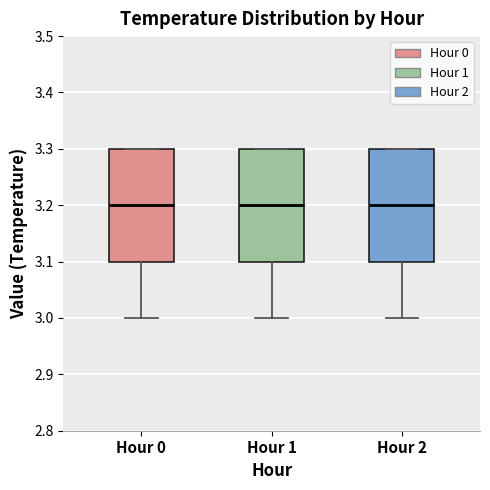

Reading left to right, transcribe this box plot: for each box, give where its median line is, the range the box spans, and where its two whiskers end, as read against the y-axis. The values are not printed on the chart, so give them approximately, as read against the axis.

Hour 0: median 3.2, box 3.1 to 3.3, whiskers 3.0 to 3.3
Hour 1: median 3.2, box 3.1 to 3.3, whiskers 3.0 to 3.3
Hour 2: median 3.2, box 3.1 to 3.3, whiskers 3.0 to 3.3